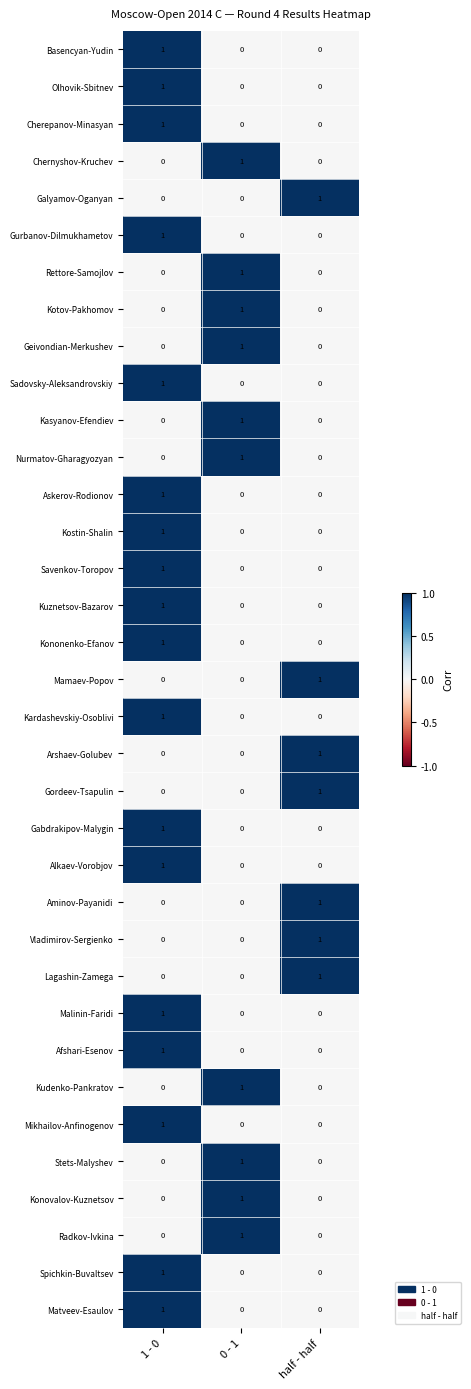

At how many categories does at least one series exceed 0?

3